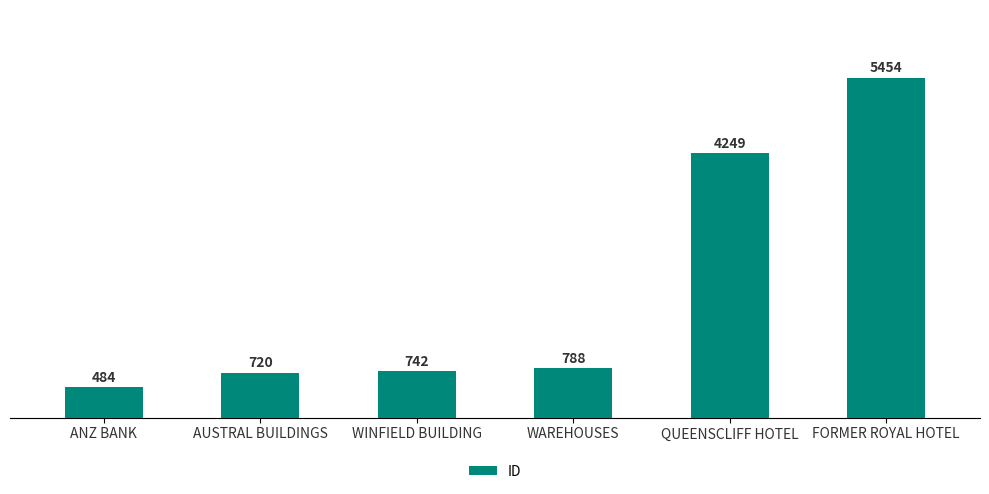

Reading right to left, transcribe all the data shown in this chart.

FORMER ROYAL HOTEL=5454	QUEENSCLIFF HOTEL=4249	WAREHOUSES=788	WINFIELD BUILDING=742	AUSTRAL BUILDINGS=720	ANZ BANK=484